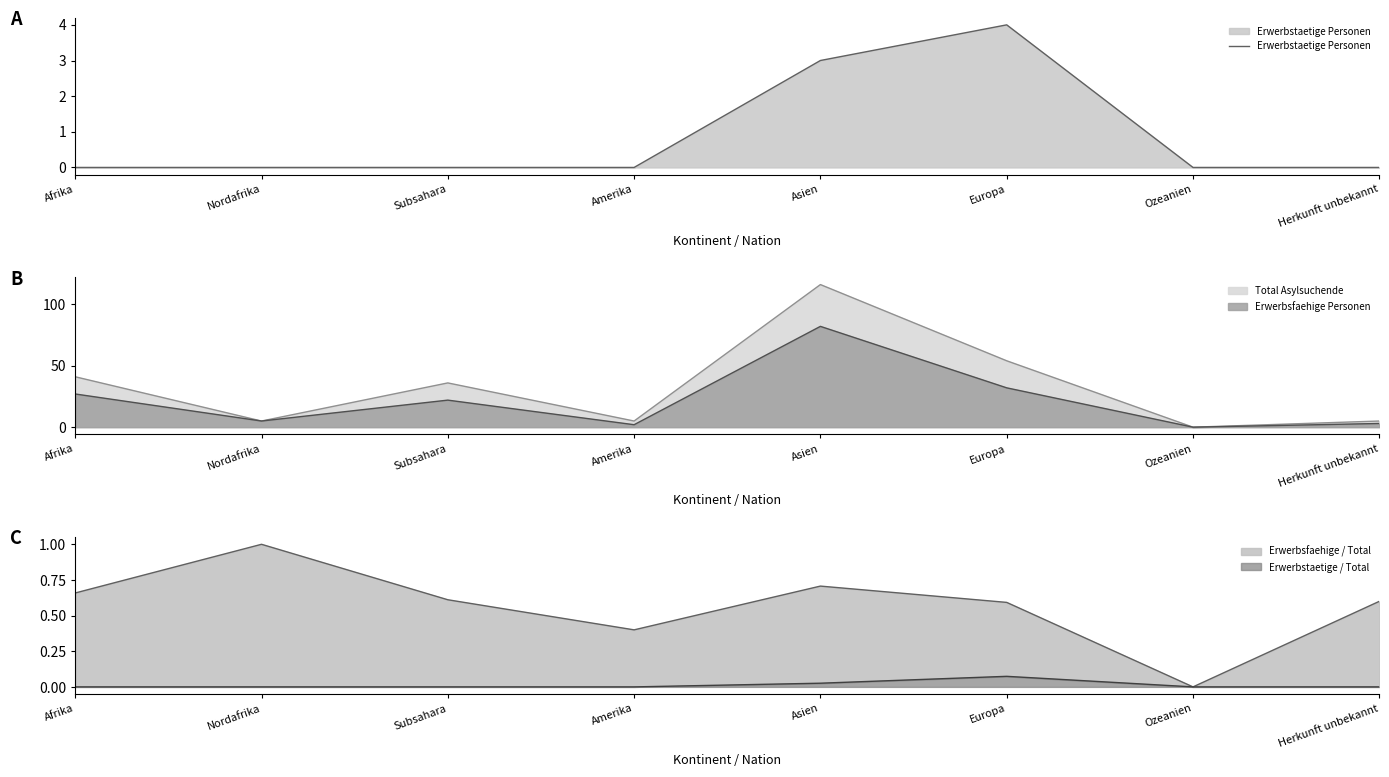

What is the sum of all values?

7